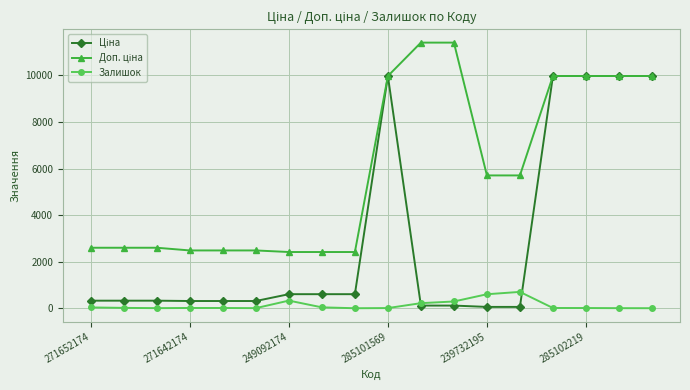

How many intersections are there between Ціна and Залишок?

2